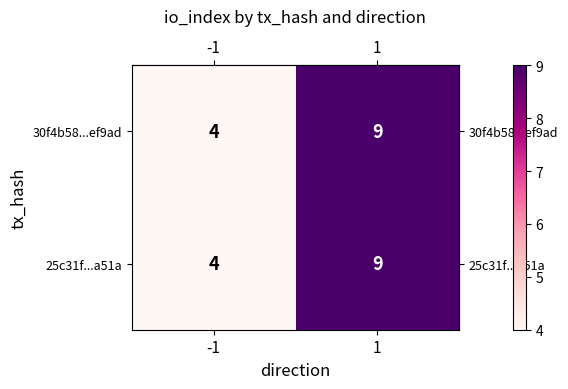

What is the approximate value of 25c31f...a51a at -1?

4